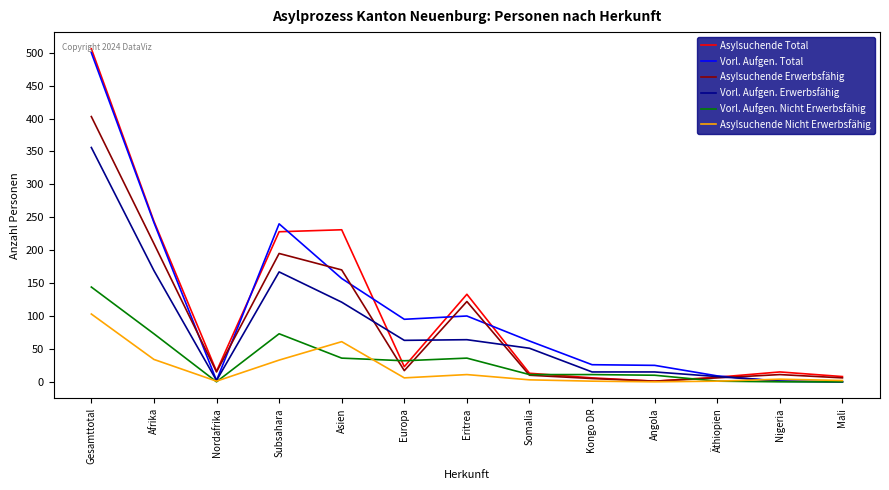

What are all the series names shown in the legend?

Asylsuchende Total, Vorl. Aufgen. Total, Asylsuchende Erwerbsfähig, Vorl. Aufgen. Erwerbsfähig, Vorl. Aufgen. Nicht Erwerbsfähig, Asylsuchende Nicht Erwerbsfähig